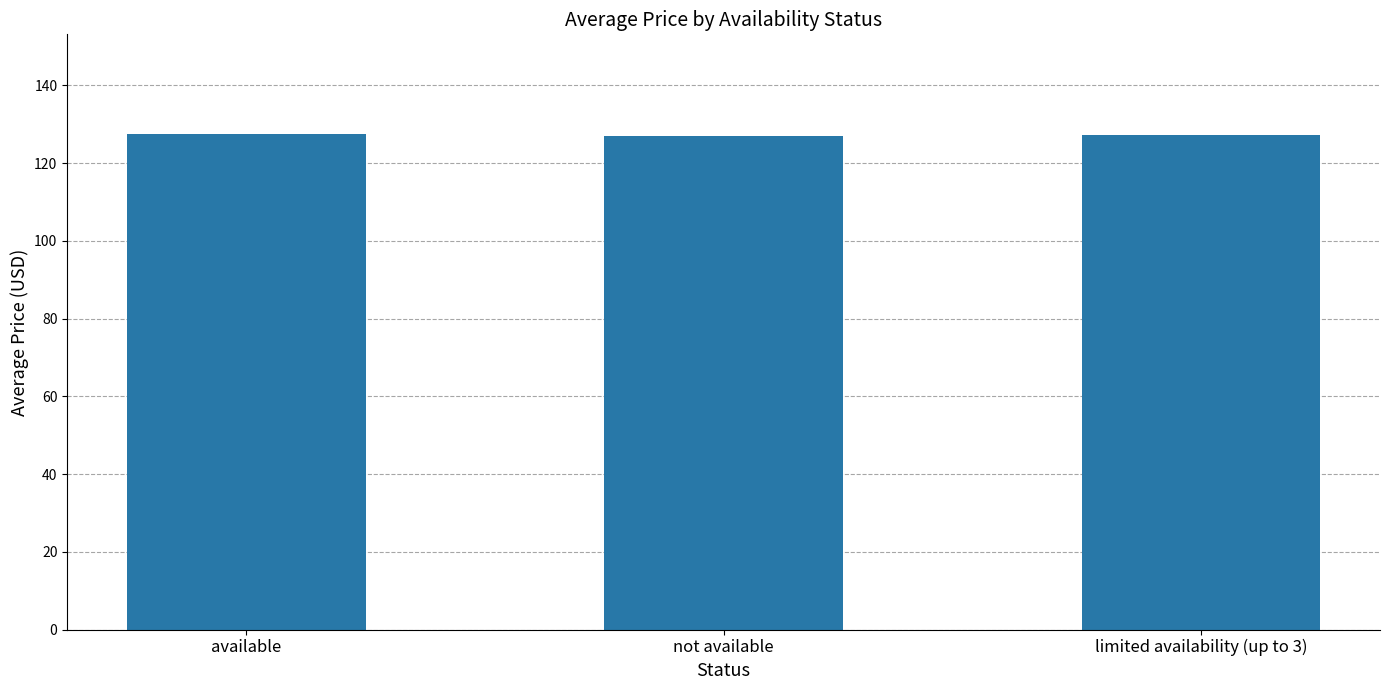

What is the label of the 2nd bar from the right?

not available